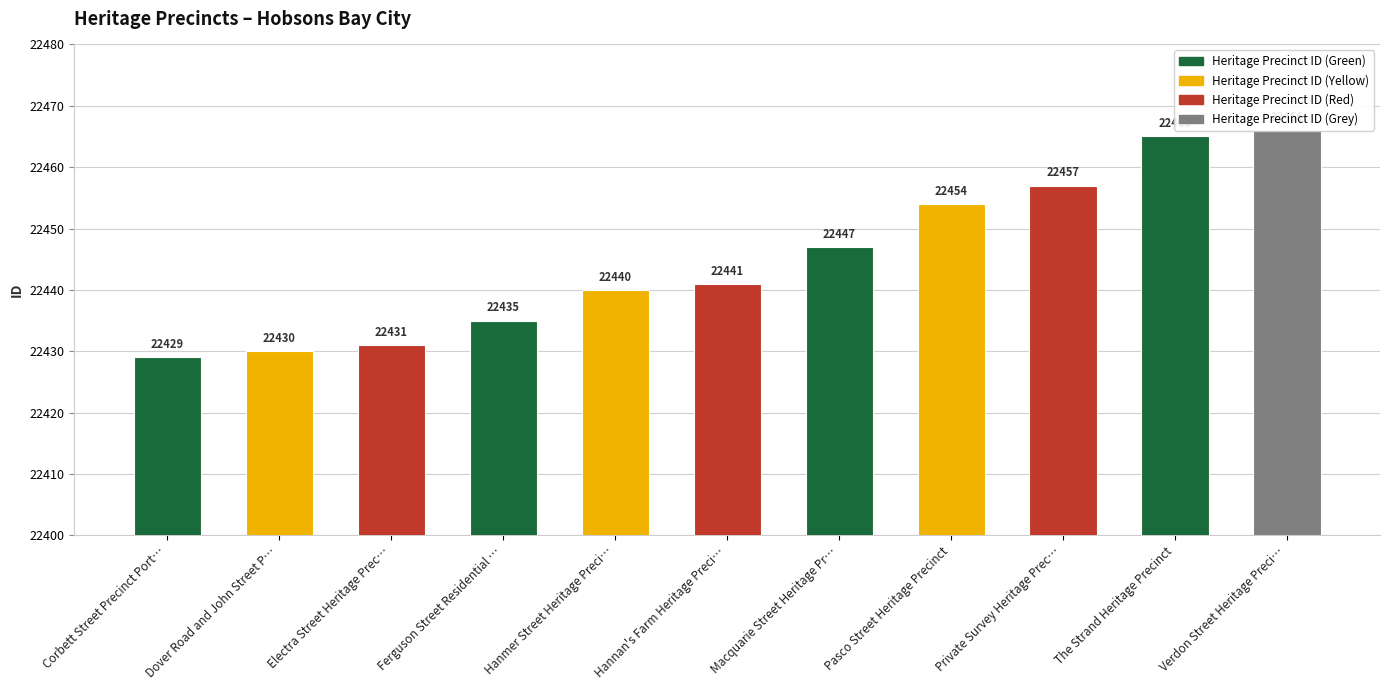

How many categories are shown in the chart?

11